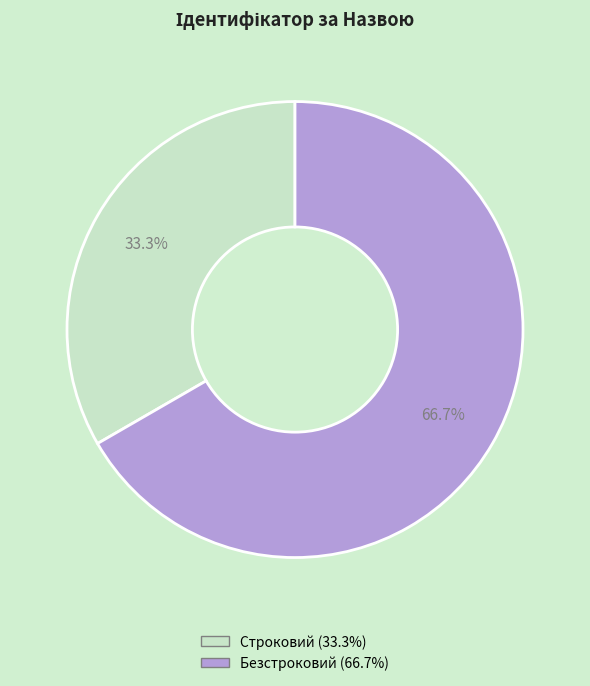

Rank the categories by value from highest to lowest.

Безстроковий, Строковий